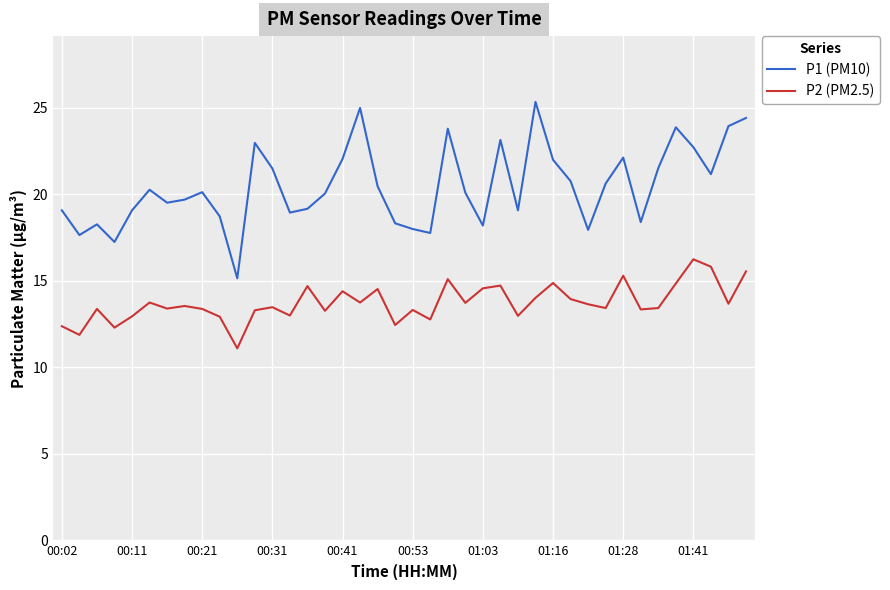

Which series has the widest spread of values?

P1 (PM10)